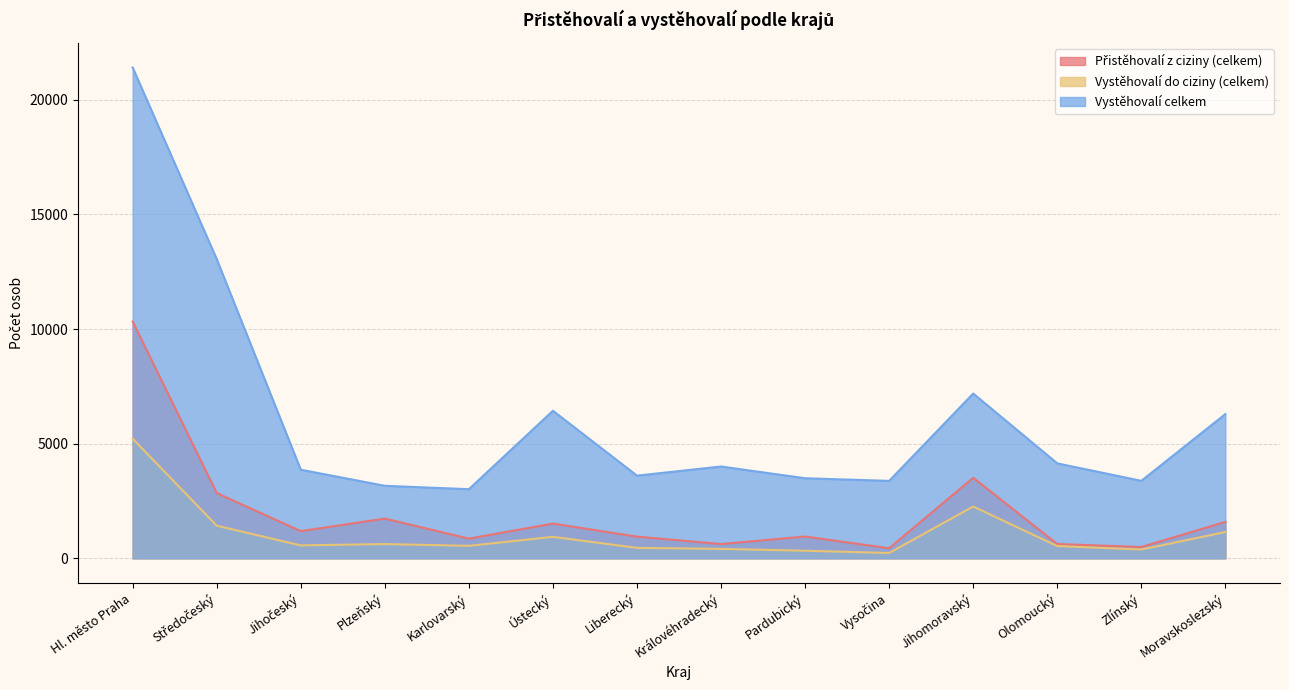

Rank the series by their maximum value, from lowest to highest.

Vystěhovalí do ciziny (celkem), Přistěhovalí z ciziny (celkem), Vystěhovalí celkem